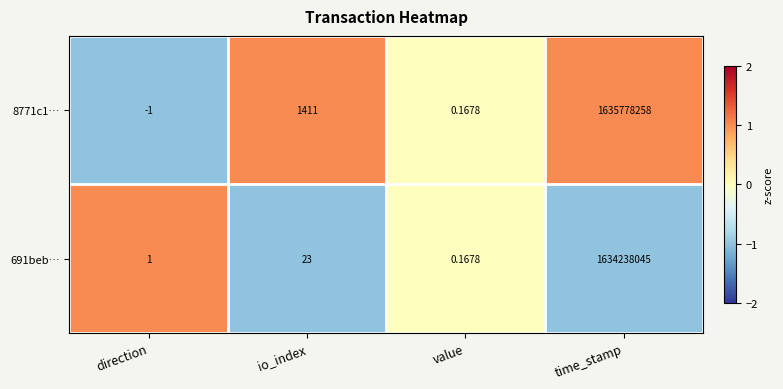

List the labels in order of 691beb… value, smallest first.

value, direction, io_index, time_stamp